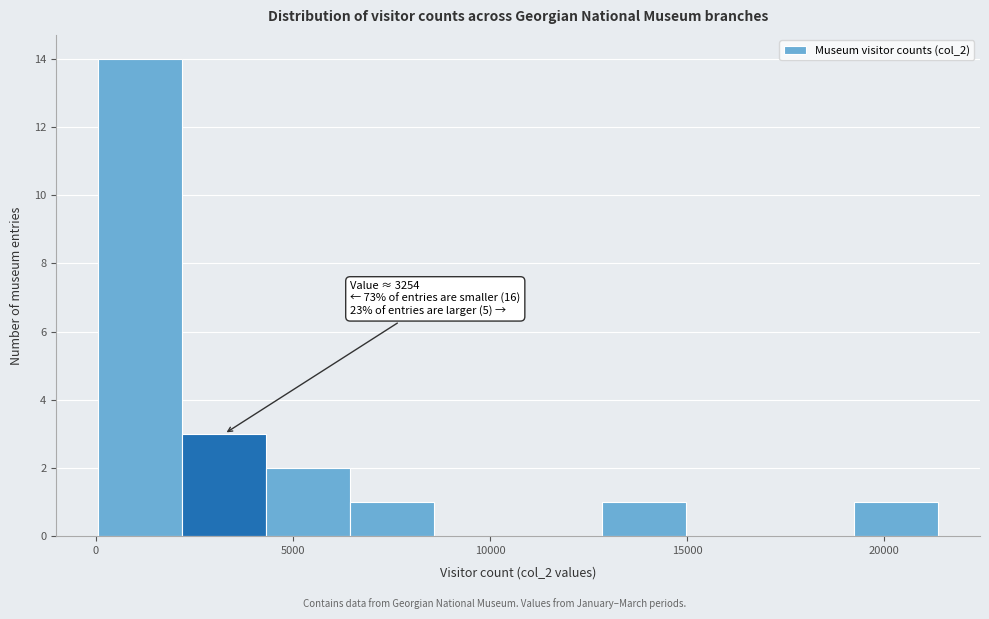

Which range on the x-axis has the tallest bar?

0 to 2000